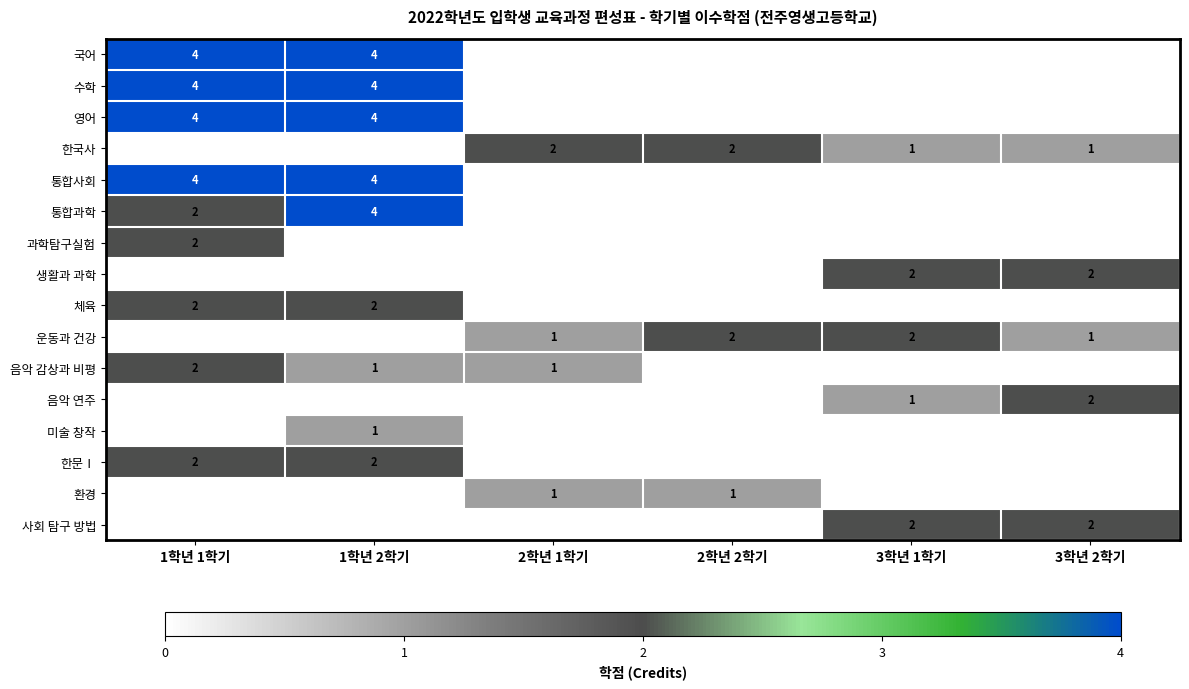

The value of 한문Ⅰ at 1학년 2학기 is 1. True or false?

False